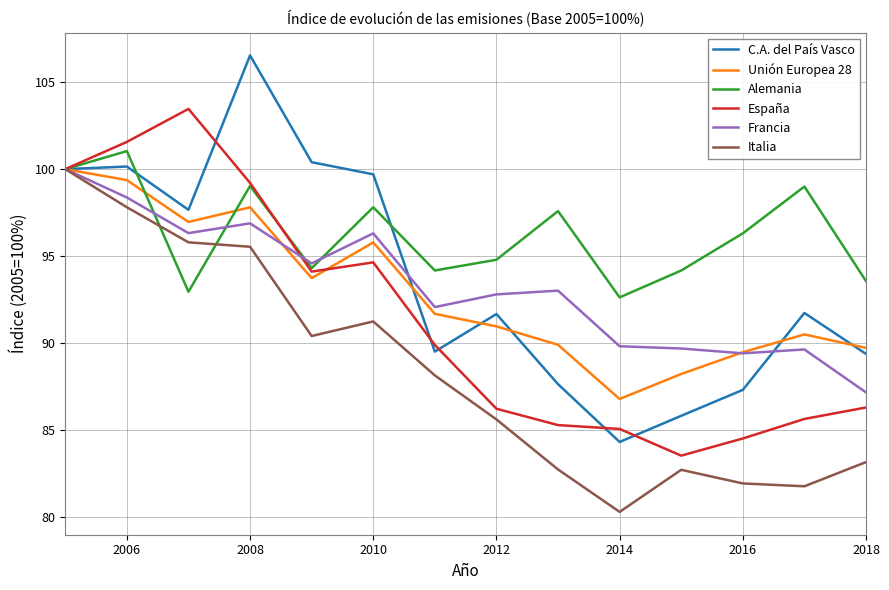

What is the maximum value shown in the chart?

106.5